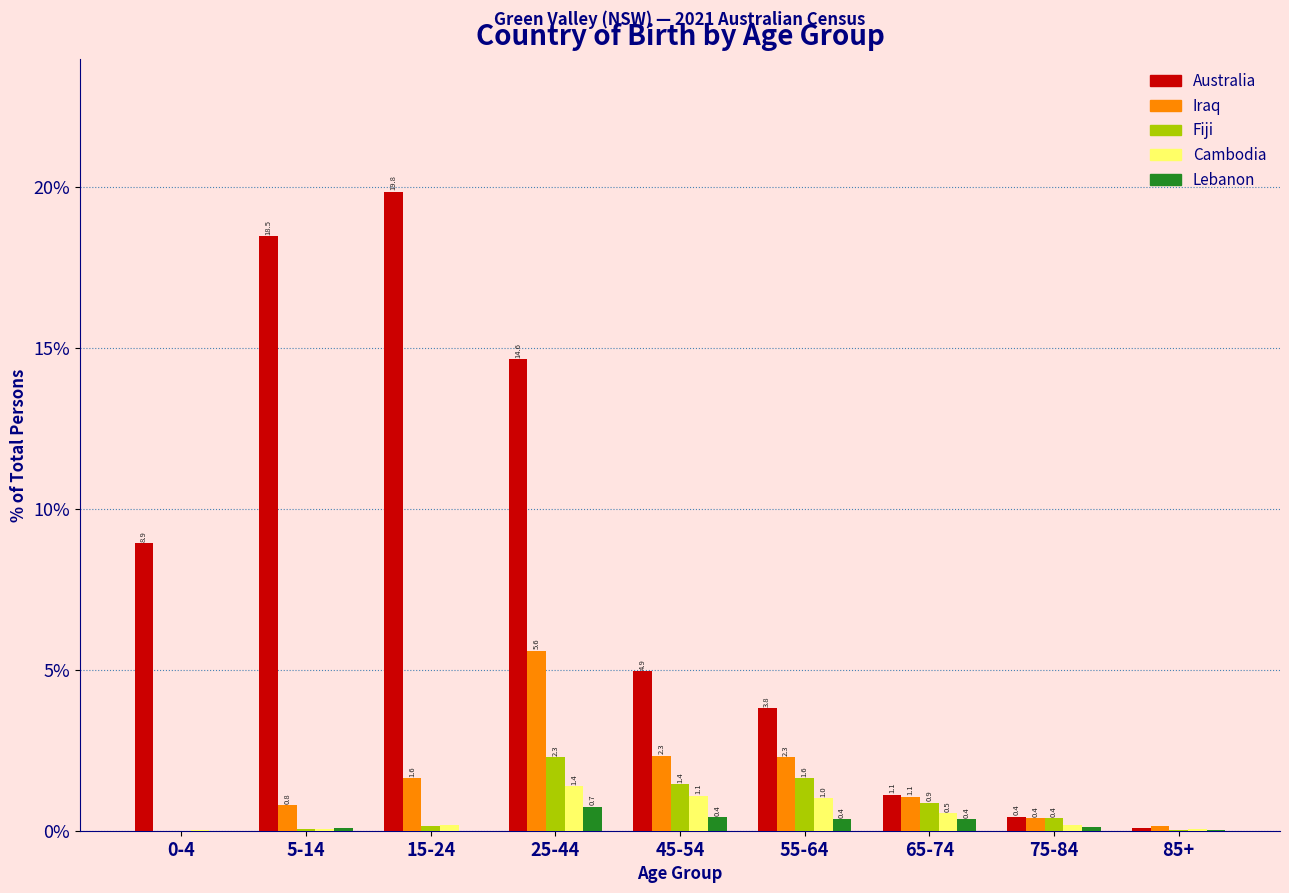

Where does the Iraq series first go above 1?

15-24